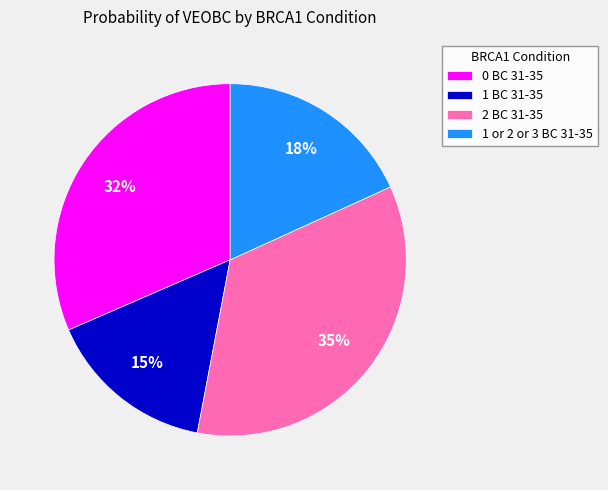

To the nearest percent, what is the combined percentage of 2 BC 31-35 and 1 BC 31-35?

50%